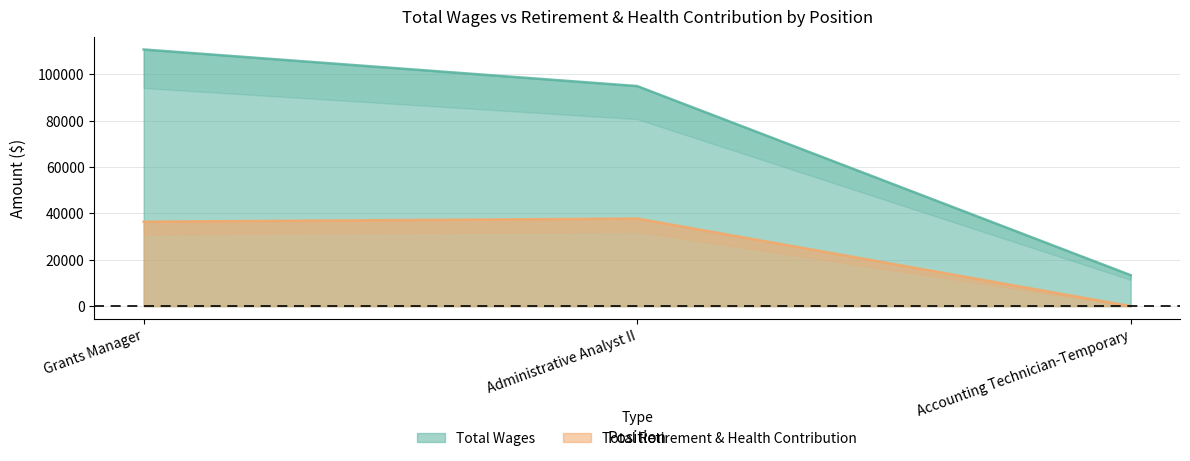

Reading left to right, extract all data points from this chart.

Total Wages: 110777	94986	13361
Total Retirement & Health Contribution: 36441	37804	0